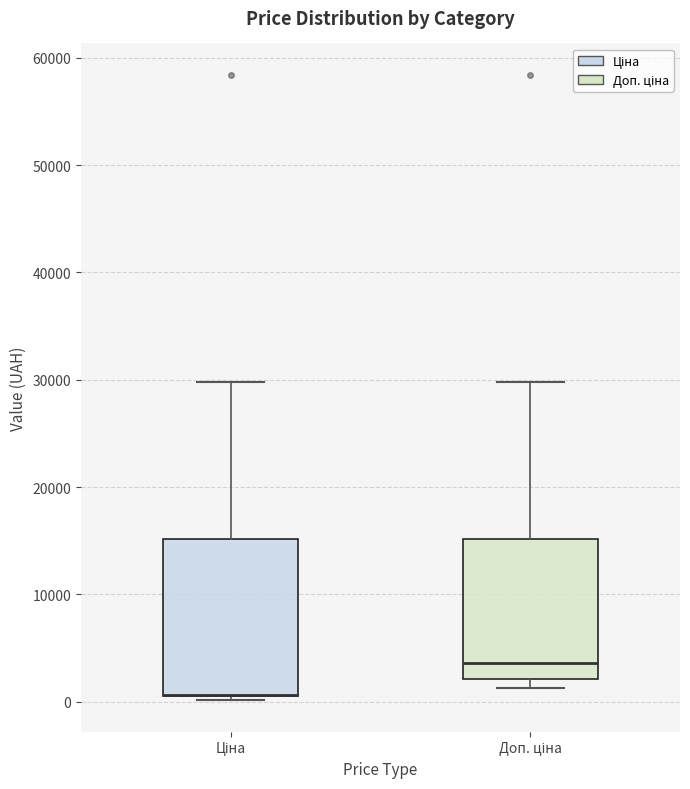

Reading left to right, read every box against the y-axis: the position of its median line, the range the box covers, and the ends of its whiskers. The values are not printed on the chart, so give them approximately, as read against the axis.

Ціна: median 1000 (drawn on the box's lower edge), box 1000 to 15000, whiskers 0 to 30000
Доп. ціна: median 4000, box 2000 to 15000, whiskers 1000 to 30000